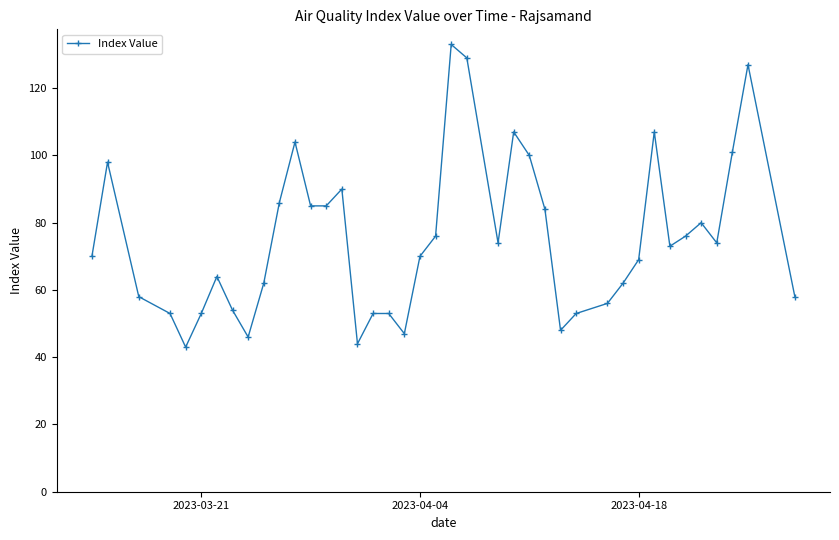

True or false: the data has more than 0 interior local peaks.

True